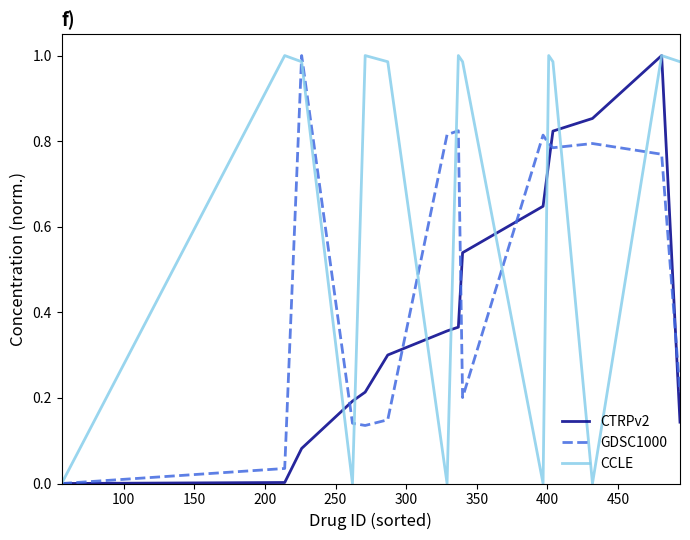

Which series has the largest total across all categories?

CCLE